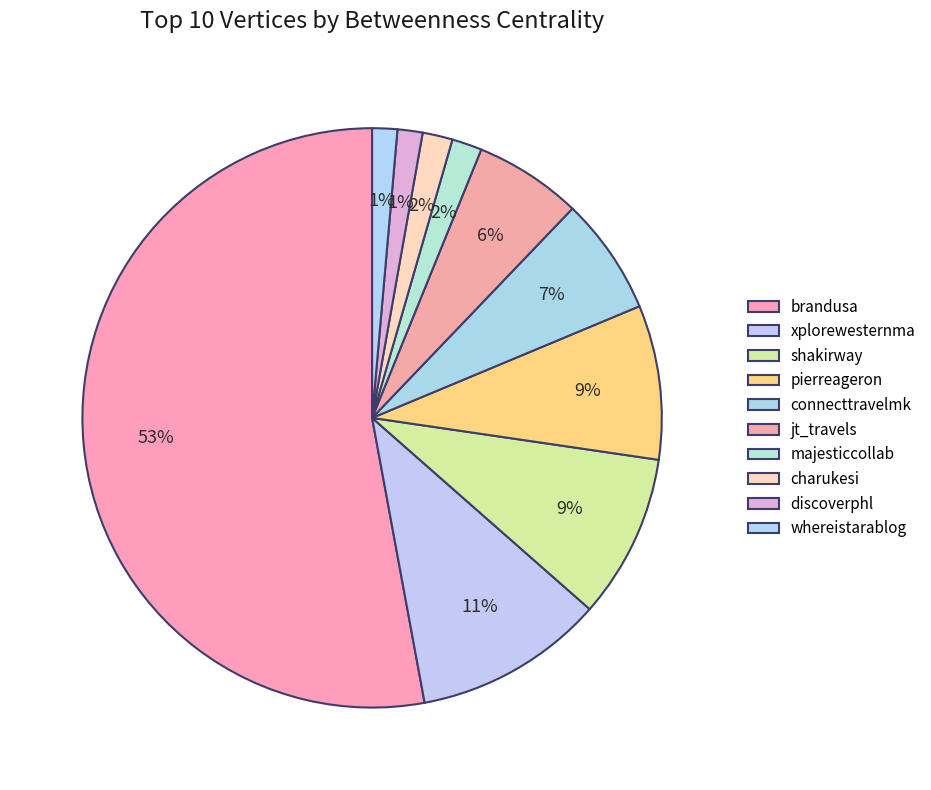

Which slice is the smallest?

whereistarablog